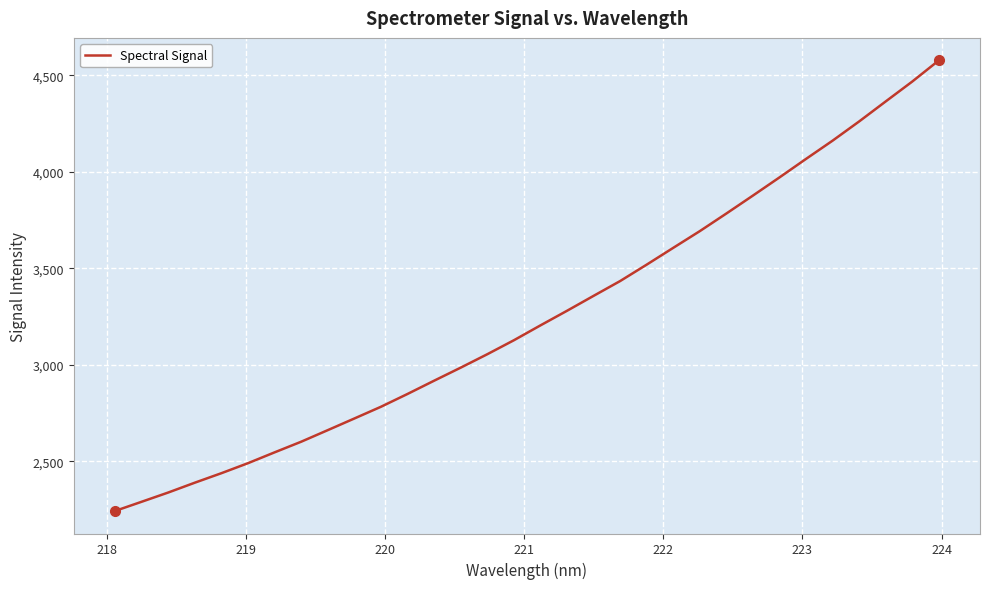

What is the difference between the maximum and minimum values?

2335.2